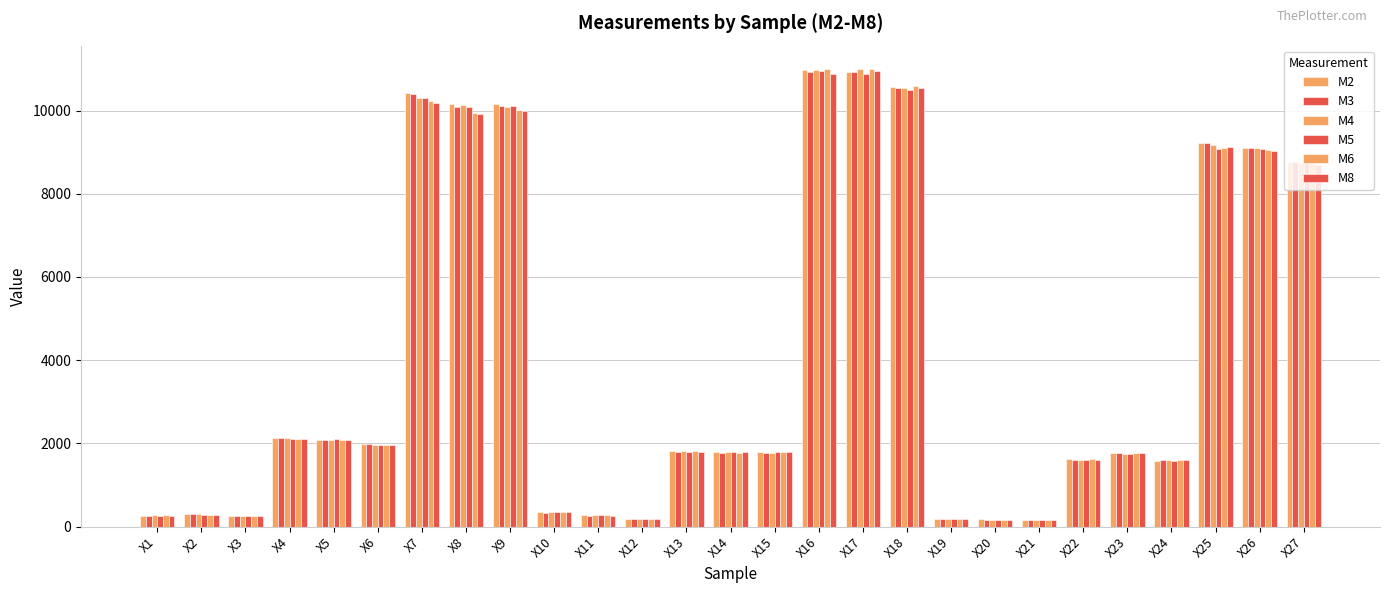

The M8 series shows 9034 at X26. True or false?

True